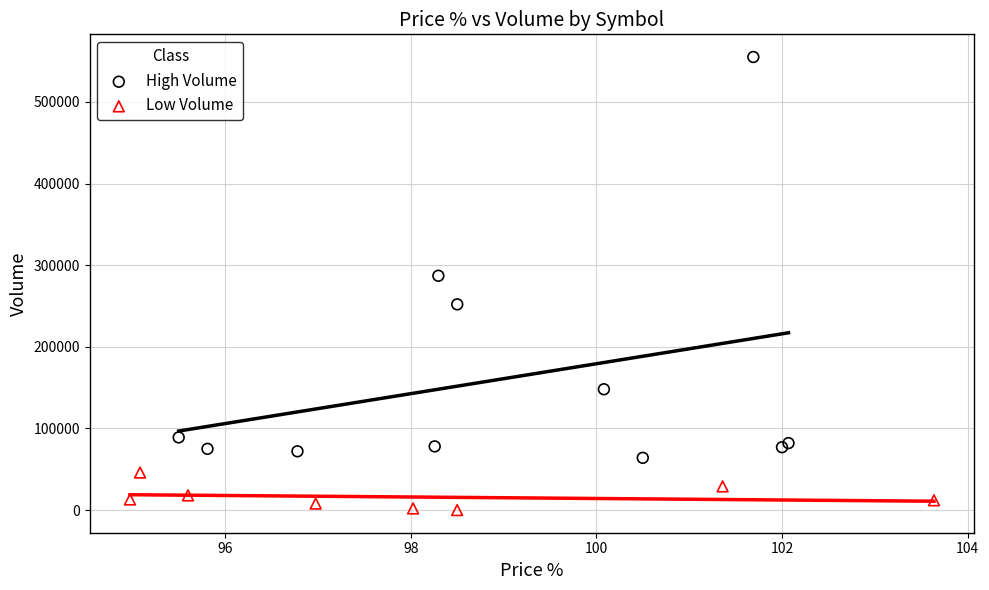

Which series contains the lowest Y value?

Low Volume